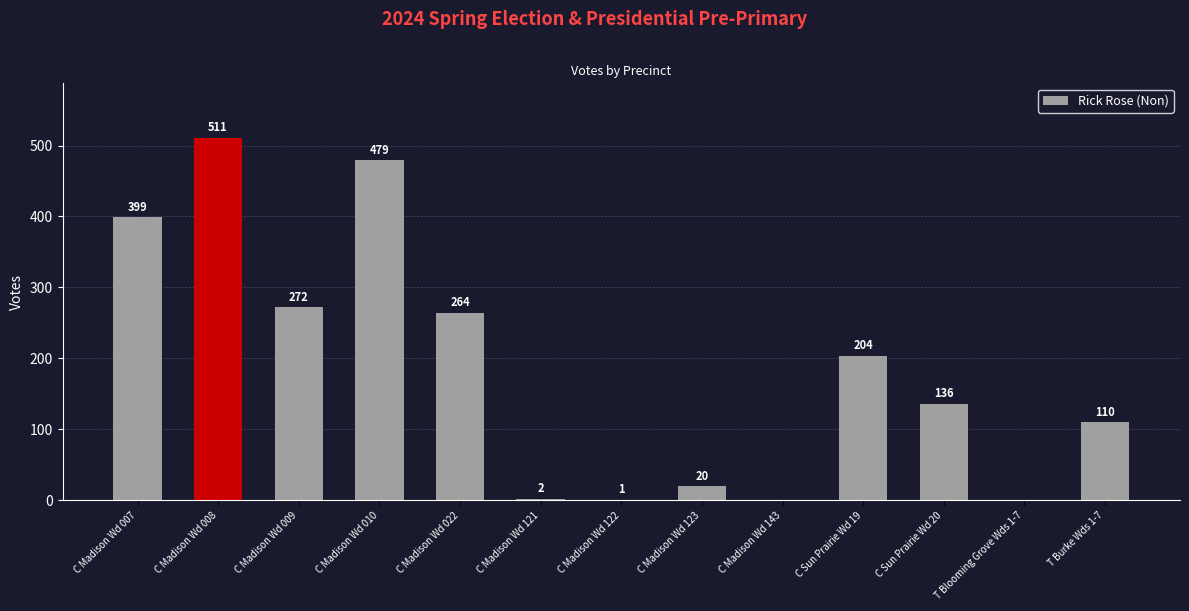

True or false: the data shows 65 at C Madison Wd 022.

False